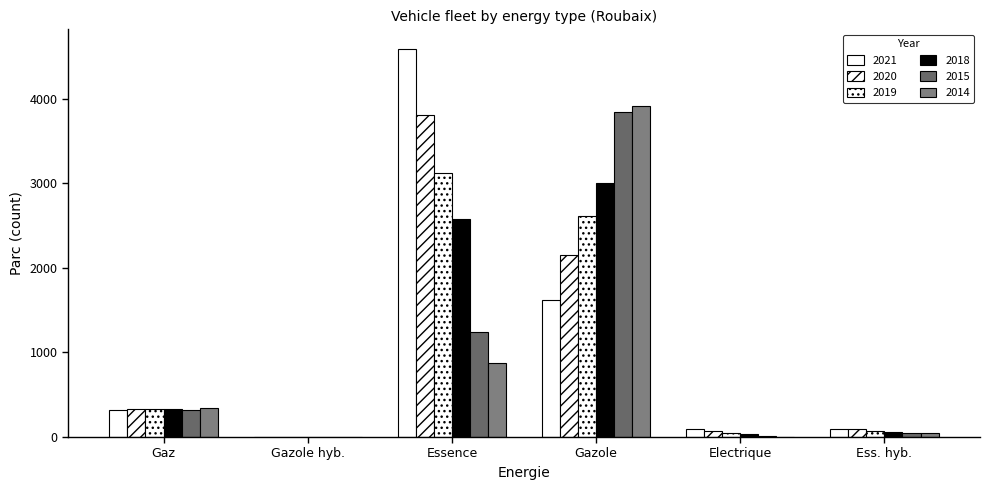

What is the difference between the highest and lowest values at Essence?

3712.0